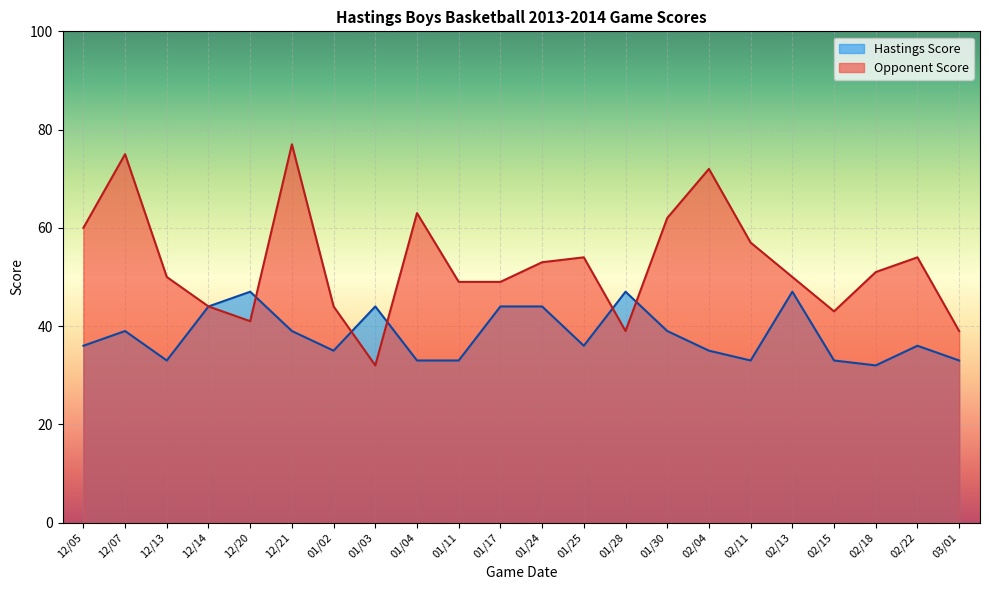

Rank the series at 01/11 from highest to lowest value.

Opponent Score, Hastings Score